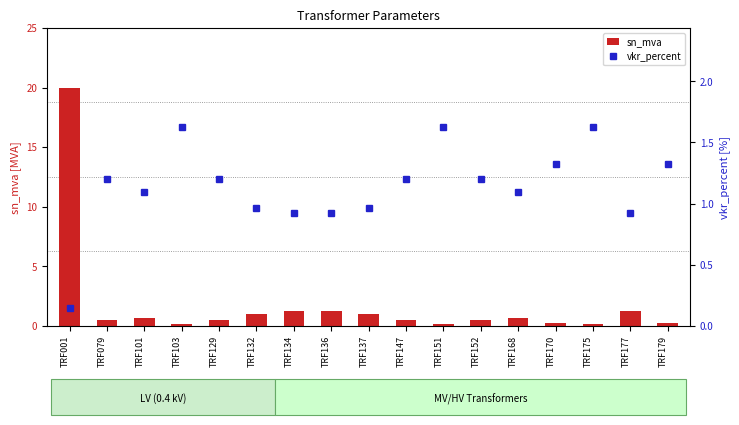

What is the difference between the vkr_percent values at TRF101 and TRF134?

0.2